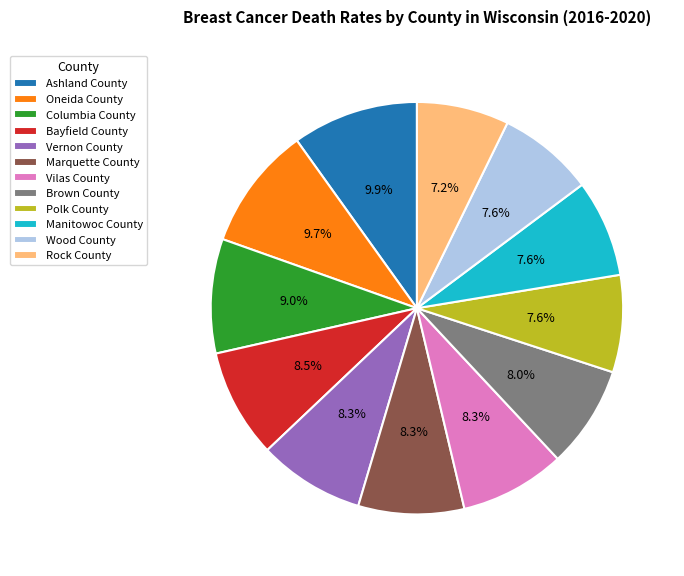

Which has a higher value, Polk County or Vernon County?

Vernon County